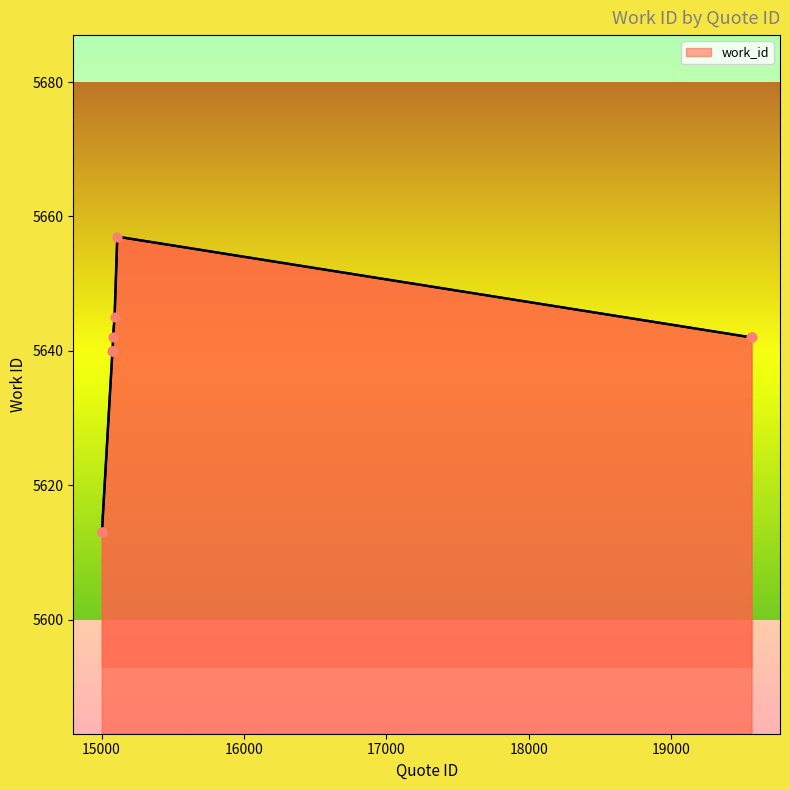

What is the smallest value displayed?

5613